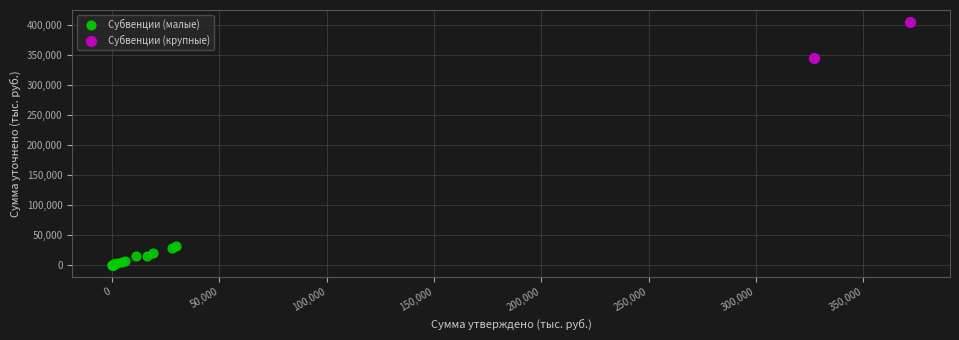

Which series reaches the maximum Y coordinate?

Субвенции (крупные)